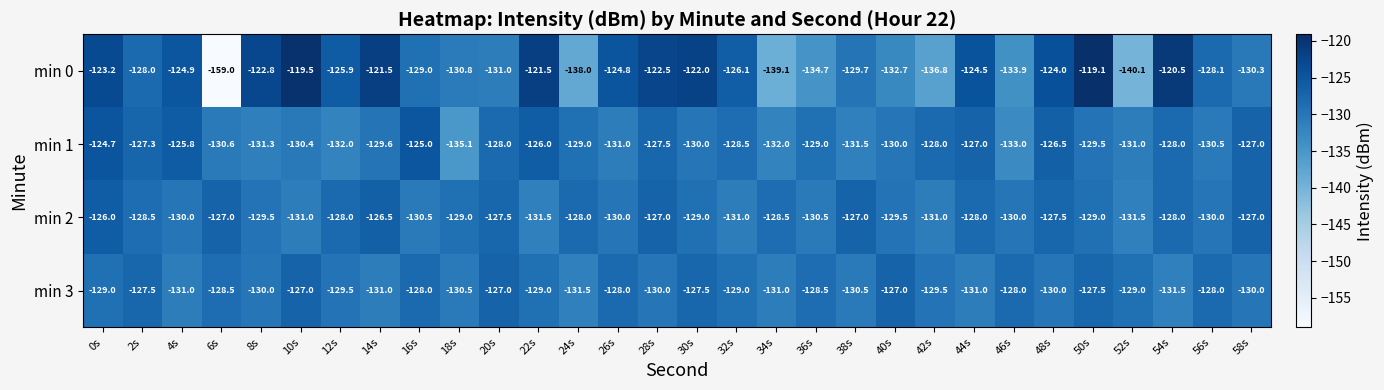

The min 3 series shows -127.5 at 50s. True or false?

True